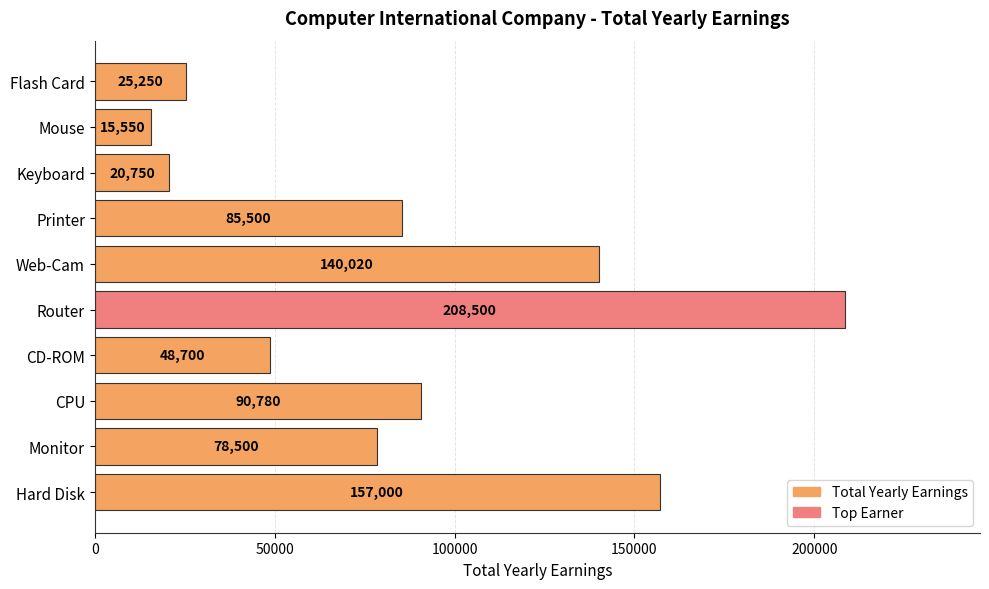

Rank the categories by value from lowest to highest.

Mouse, Keyboard, Flash Card, CD-ROM, Monitor, Printer, CPU, Web-Cam, Hard Disk, Router